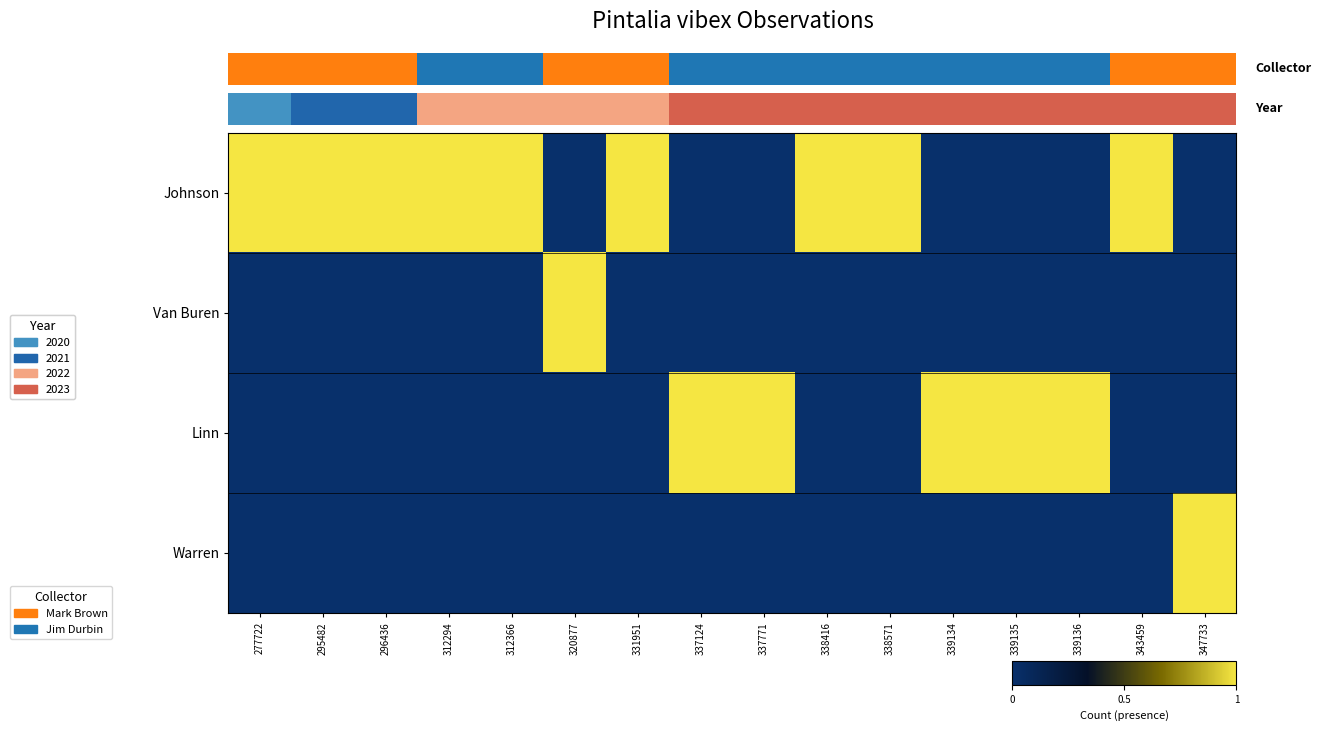

Which series changed the most between 312366 and 339135?

Johnson